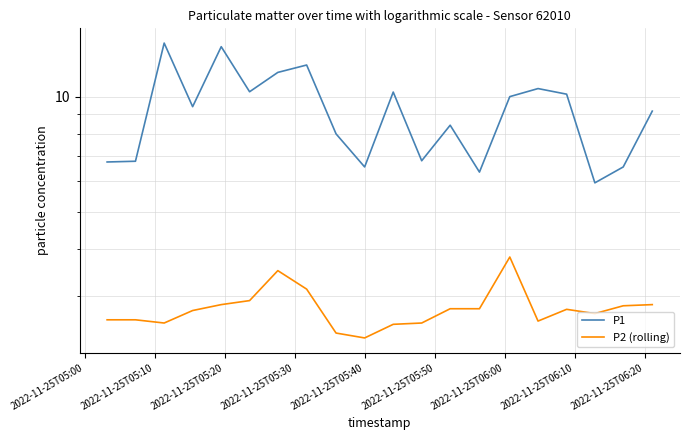

Which series has the largest total across all categories?

P1